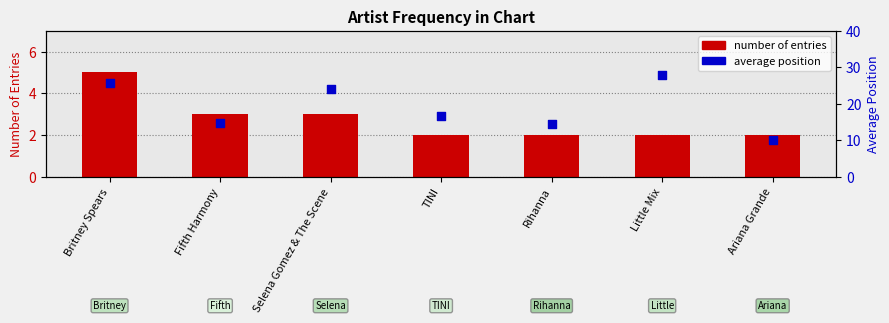

At which category is the sum across all series the highest?

Britney Spears